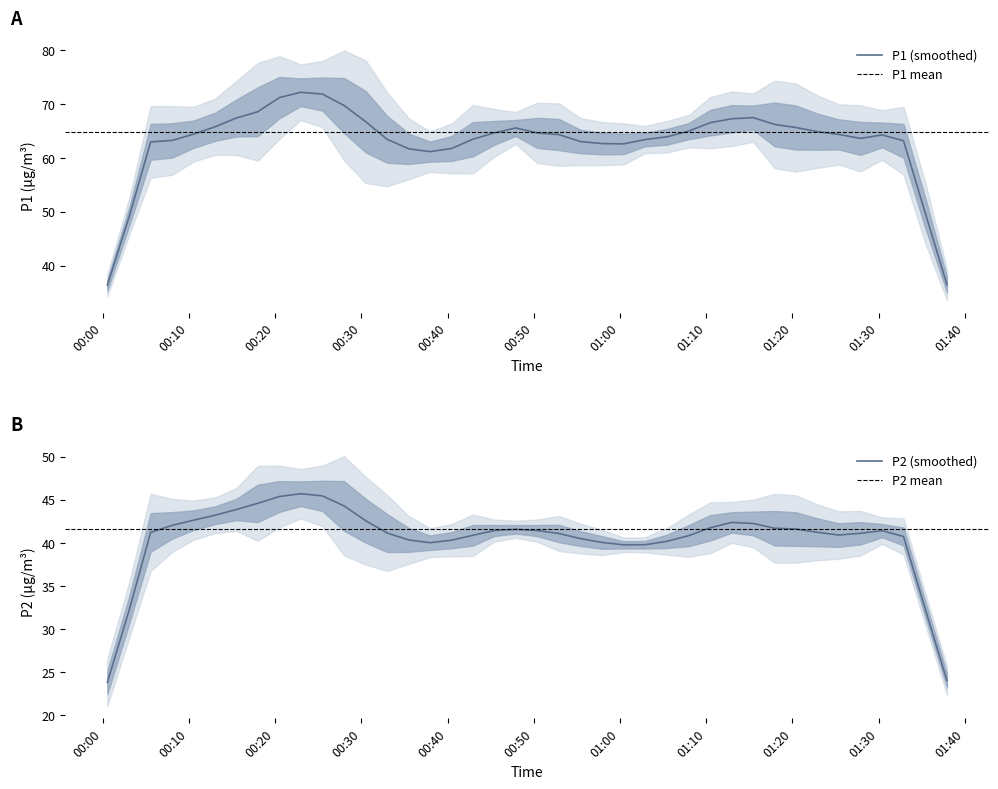

What is the lowest value of the P1 (smoothed) series?

36.4